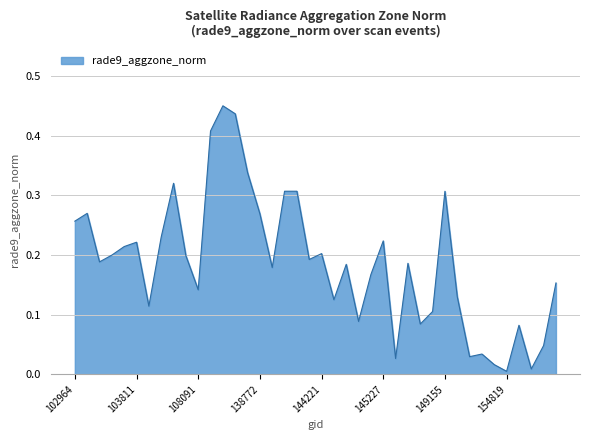

Does the chart have visible grid lines?

Yes